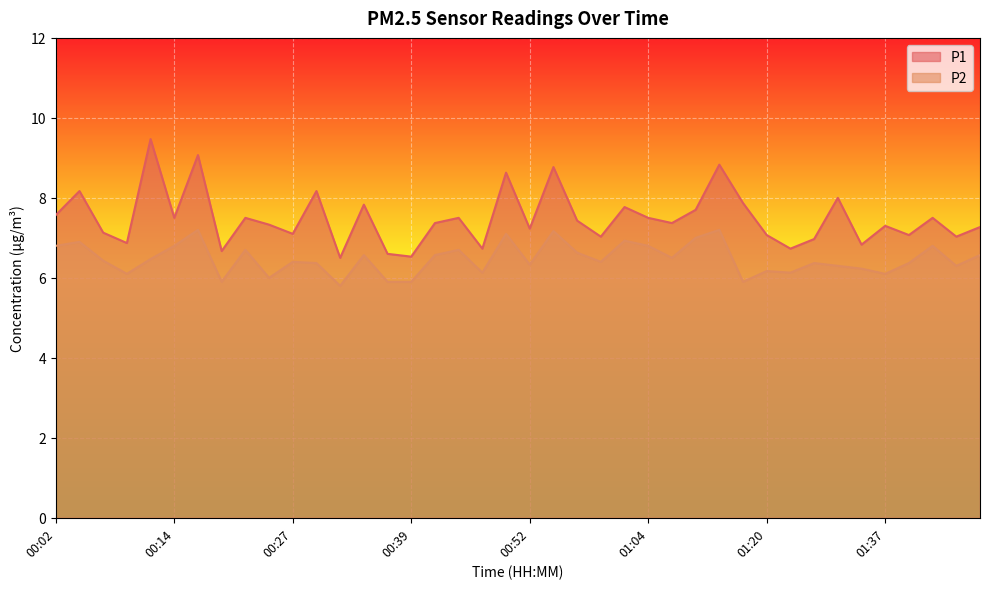

Rank the series by their average value, from highest to lowest.

P1, P2